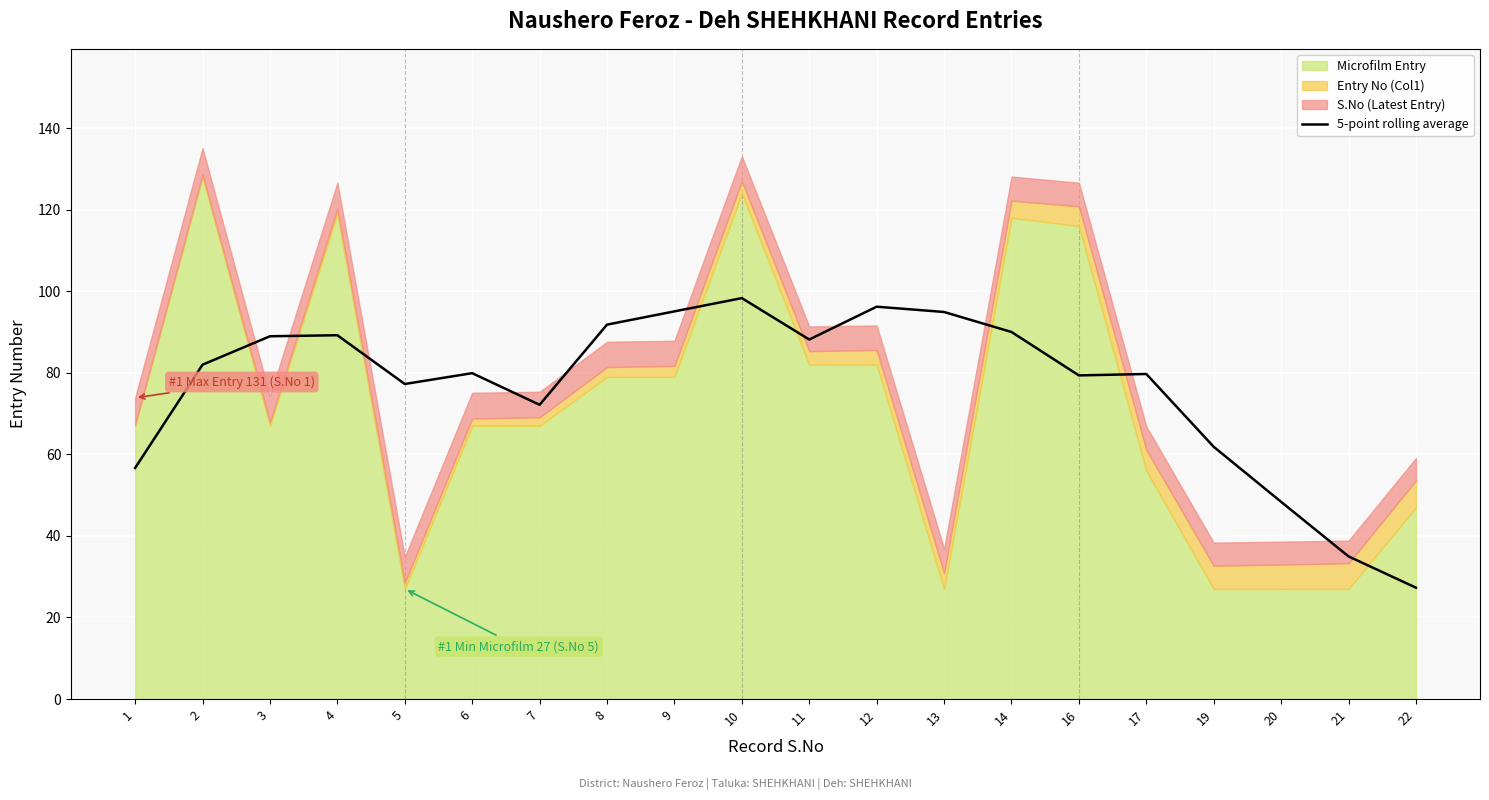

Which category has the lowest value in the 5-point rolling average series?

22